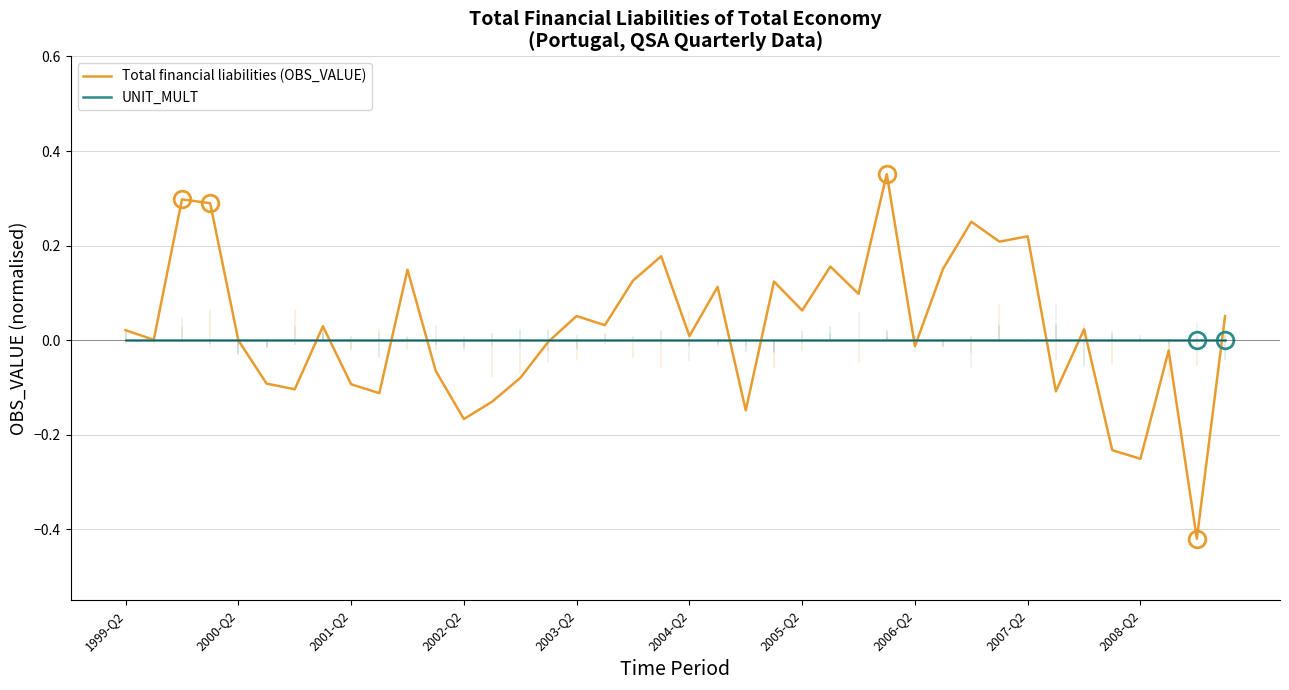

List the series in order of their peak value, lowest first.

UNIT_MULT, Total financial liabilities (OBS_VALUE)